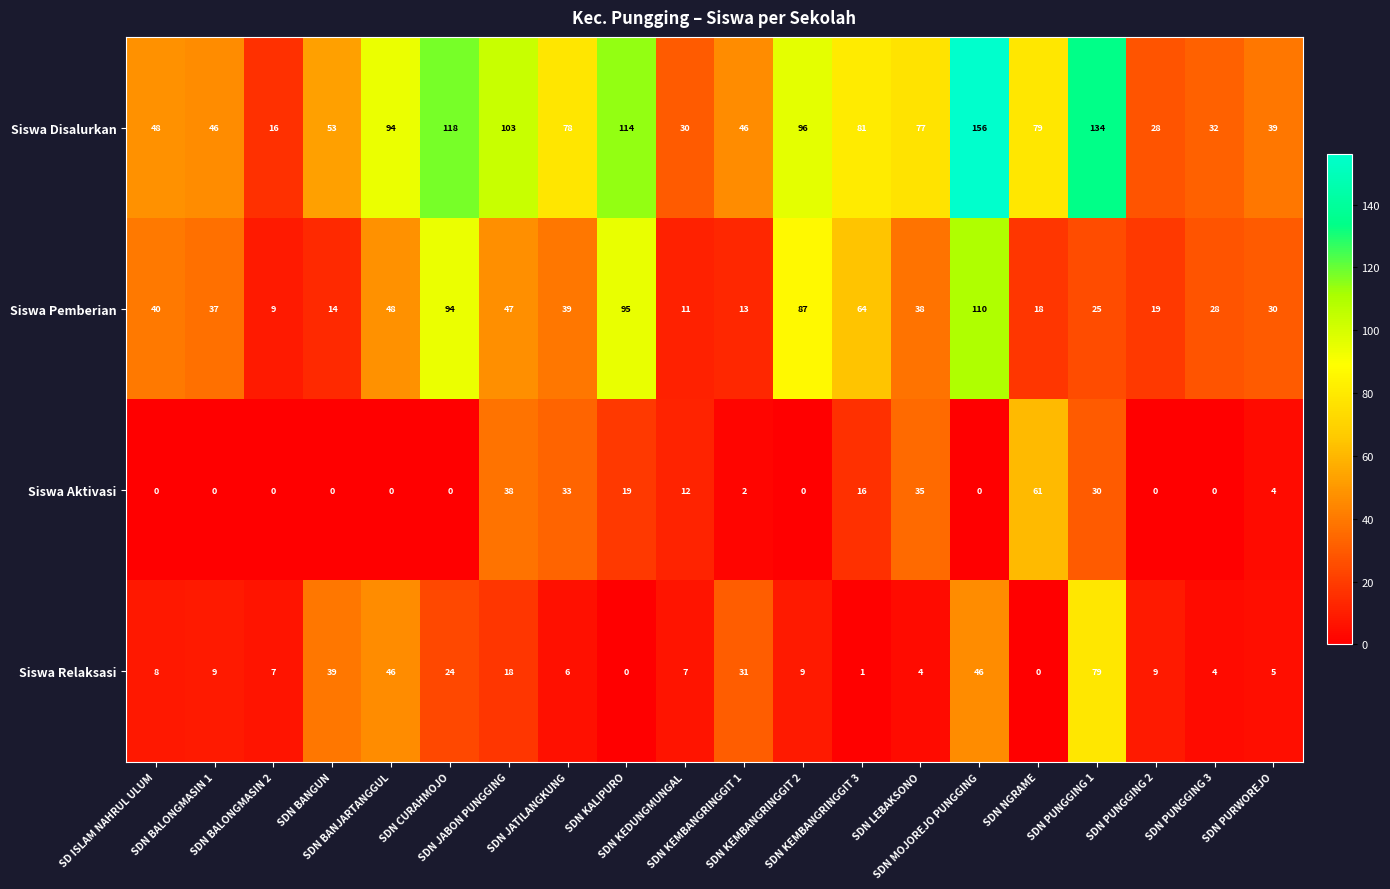

What is the difference between the second highest and second lowest values in the Siswa Pemberian series?

84